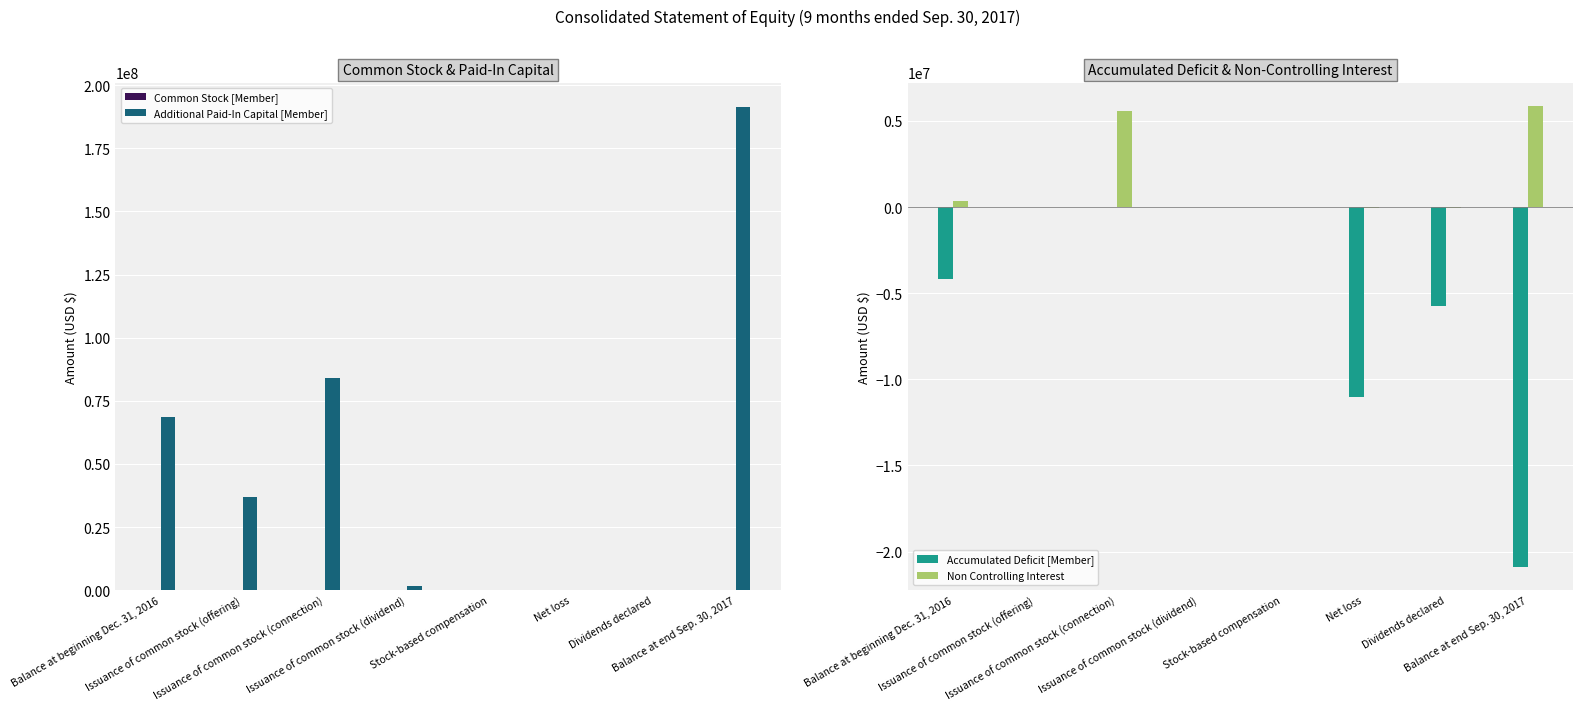

How many values in the Accumulated Deficit [Member] series are below 0?

4